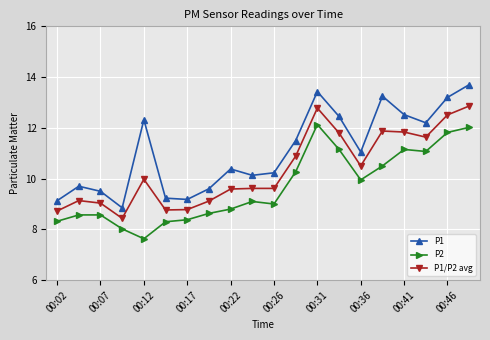

What is the average value of the P2 series?

9.7